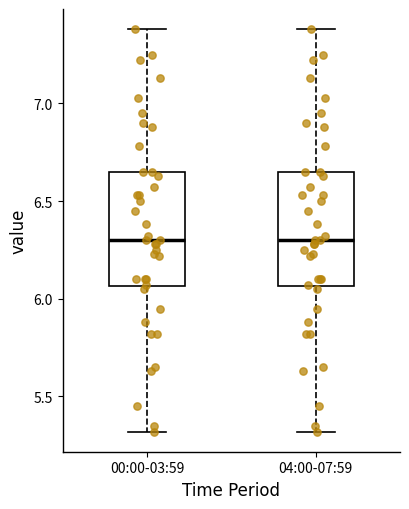

Where does the upper whisker of the box for 04:00-07:59 end on the y-axis? The values are not printed on the chart, so give them approximately, as read against the axis.

7.40